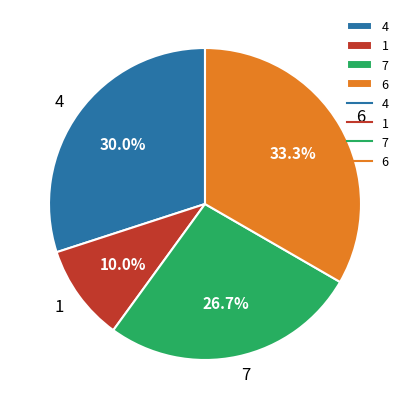

To the nearest percent, what is the average slice percentage?

25%